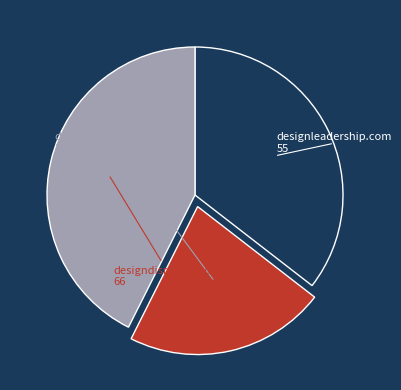

Combined, do denvercityguides.com and designdisruptors.com account for over 50%?

Yes